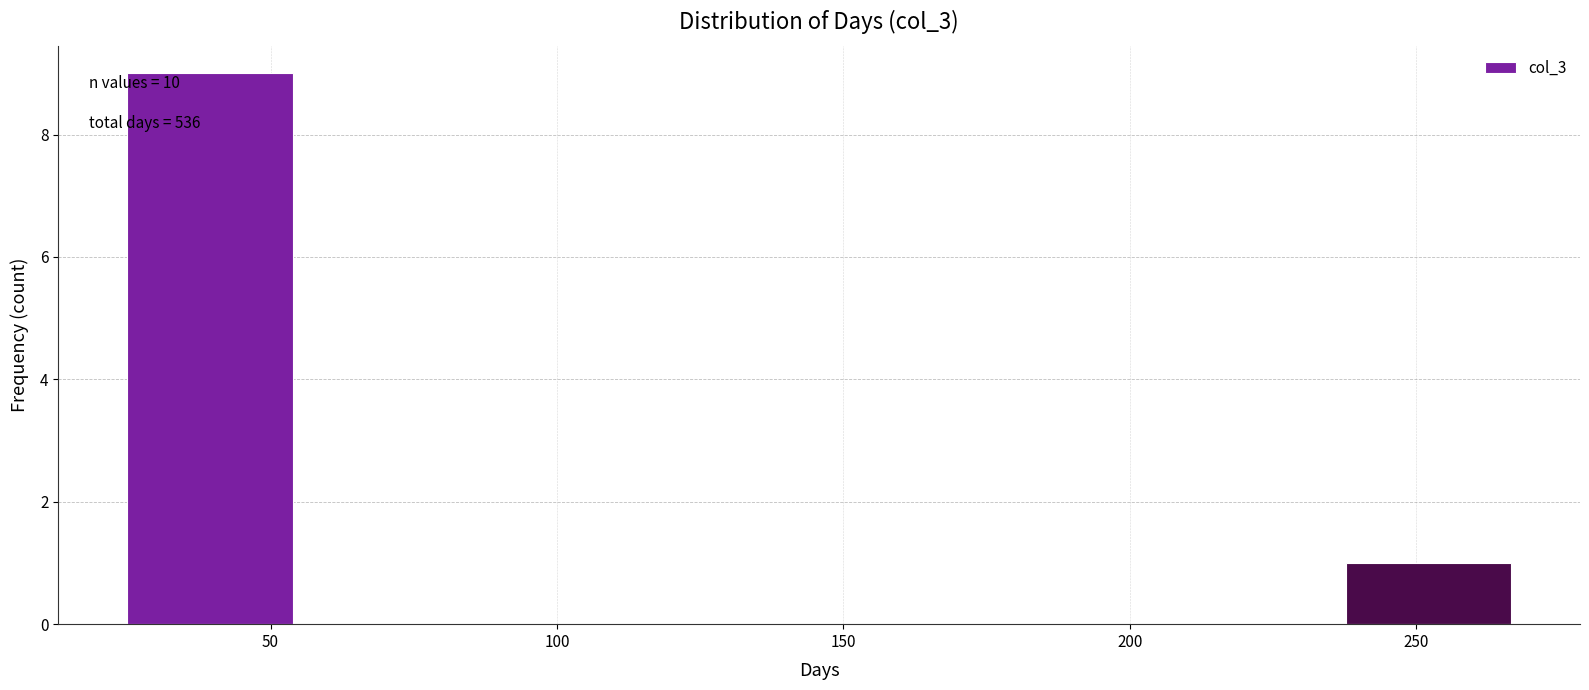

Over which range of the x-axis is the bar tallest?

25 to 55